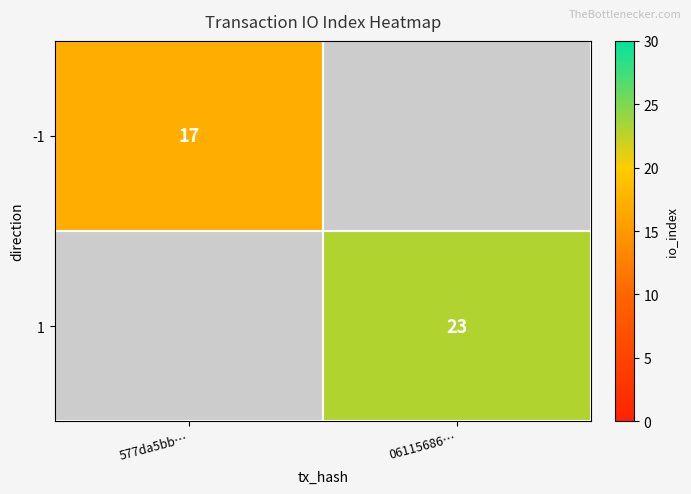

The 1 series shows 8 at 06115686…. True or false?

False